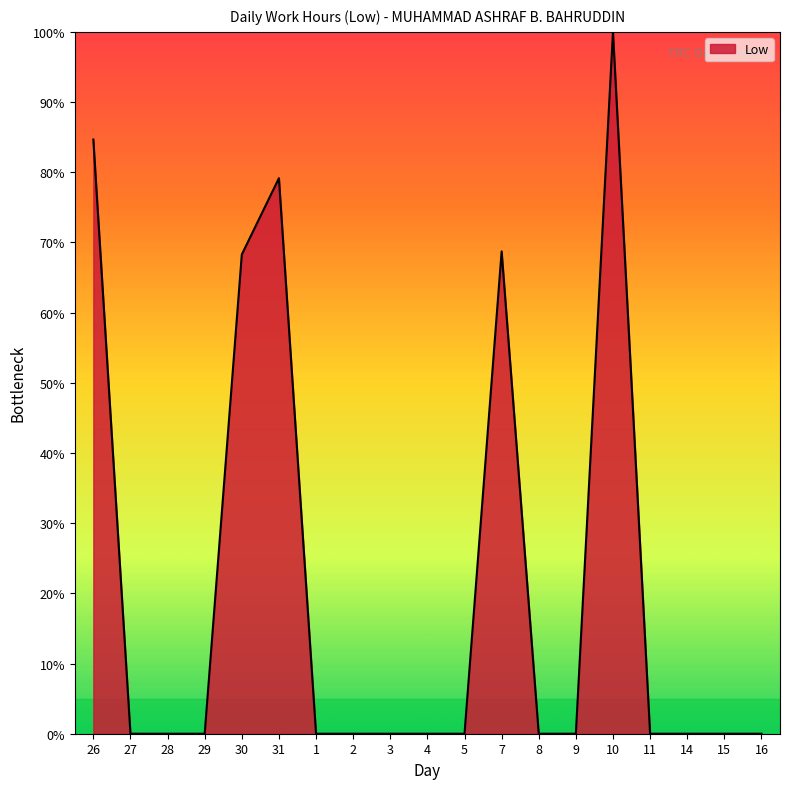

How many lines are shown in the chart?

1